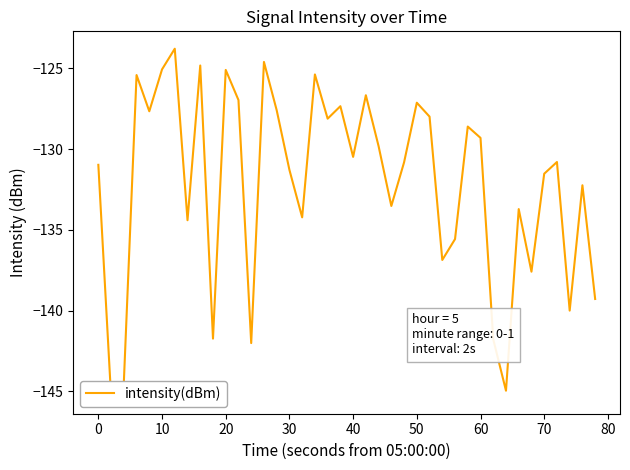

How many interior local peaks (higher than both neighbors) does the data have?

13